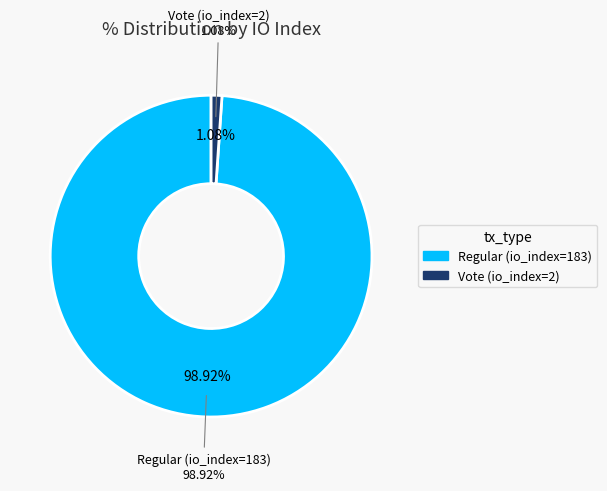

How many segments does this pie chart have?

2